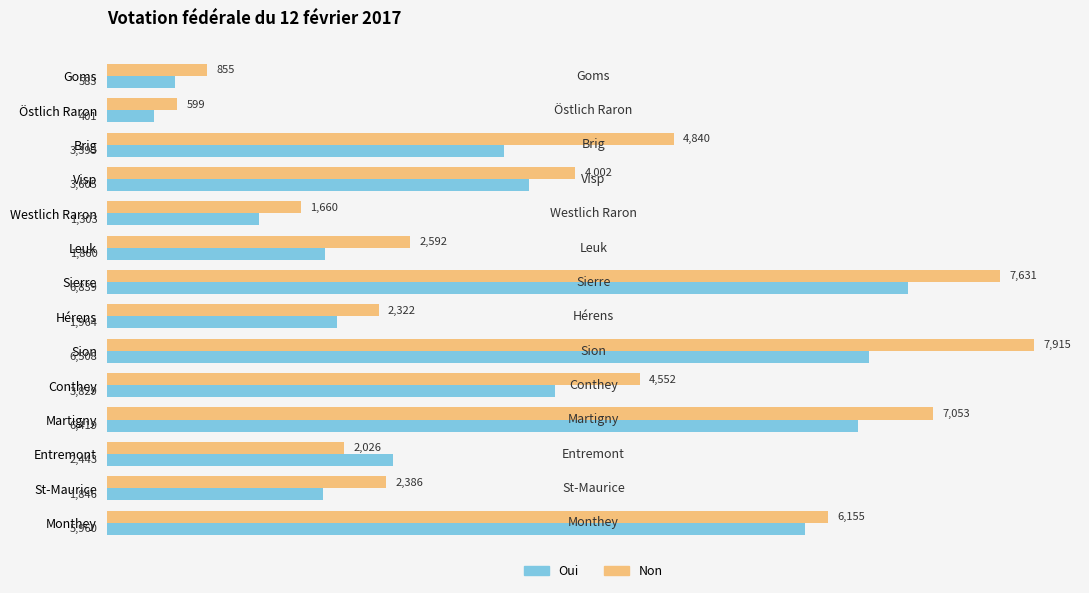

List the series in order of their overall mean, highest first.

Non, Oui